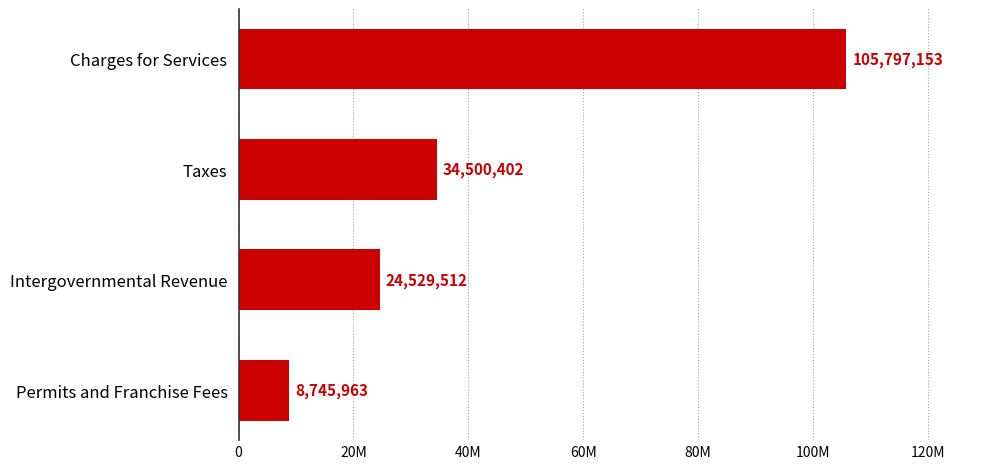

Where is the data nearest to the value 57271558?

Taxes